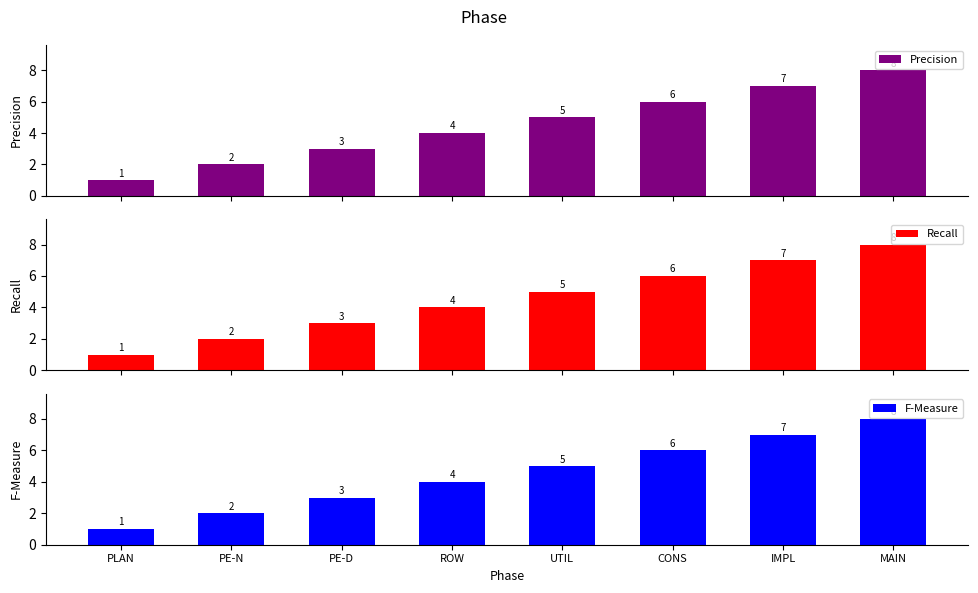

How many bars are there in each group?

3